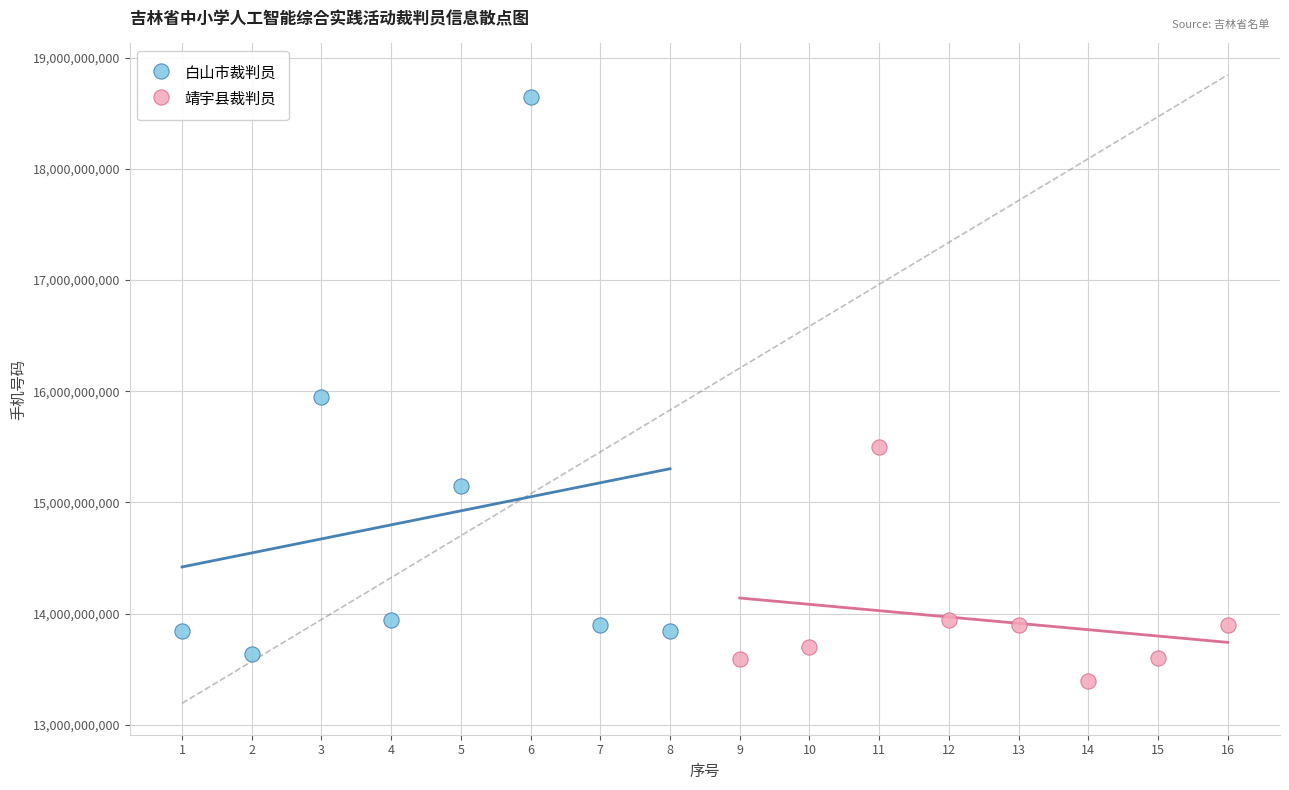

Which series has the largest Y range (max minus min)?

白山市裁判员